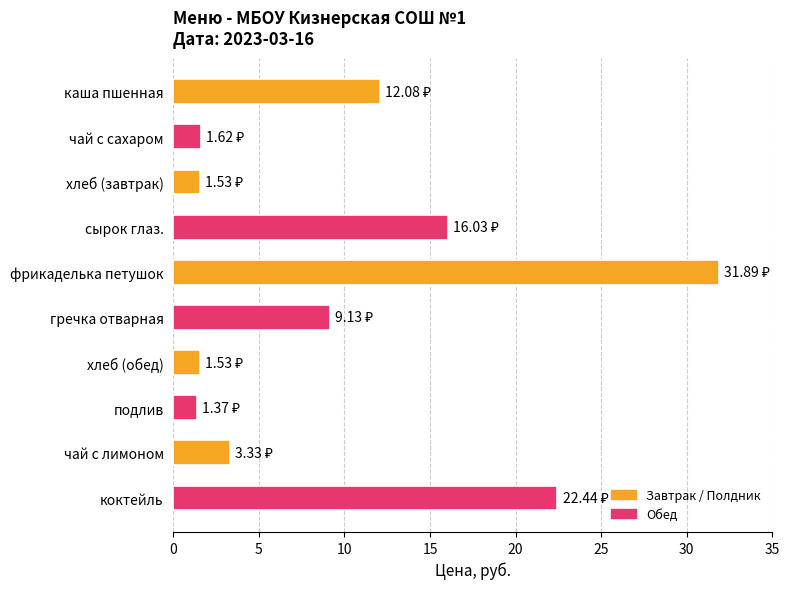

What is the label of the 2nd bar from the bottom?

чай с лимоном